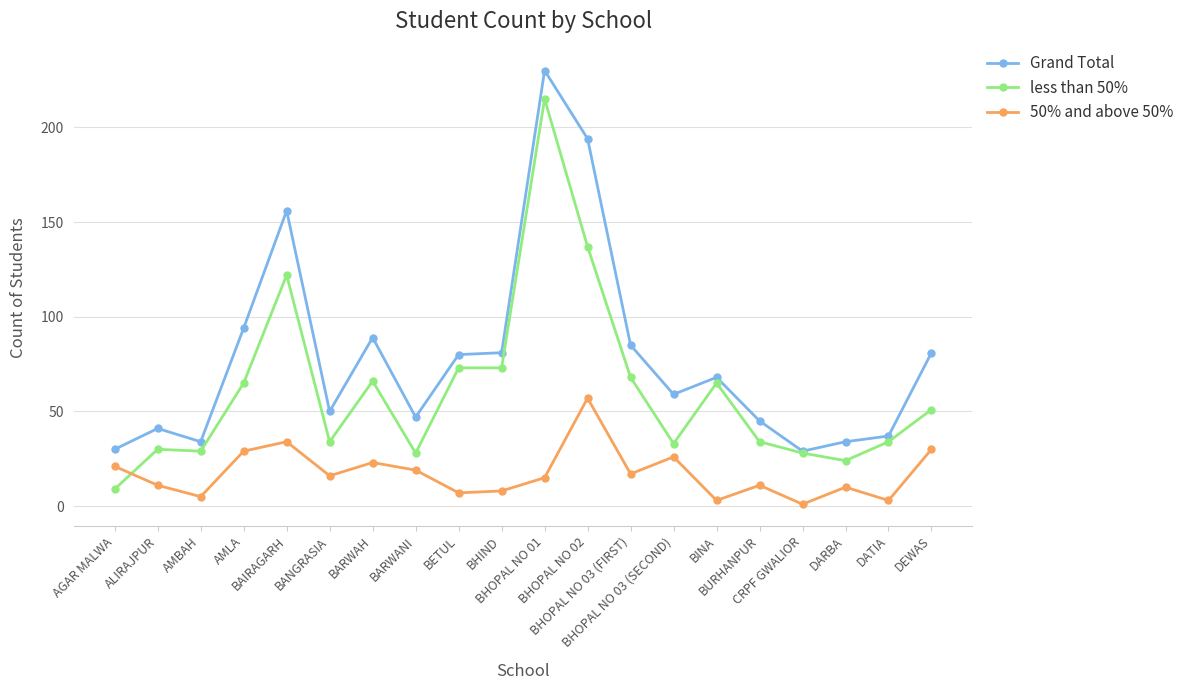

True or false: 50% and above 50% has more than 2 interior local peaks.

True